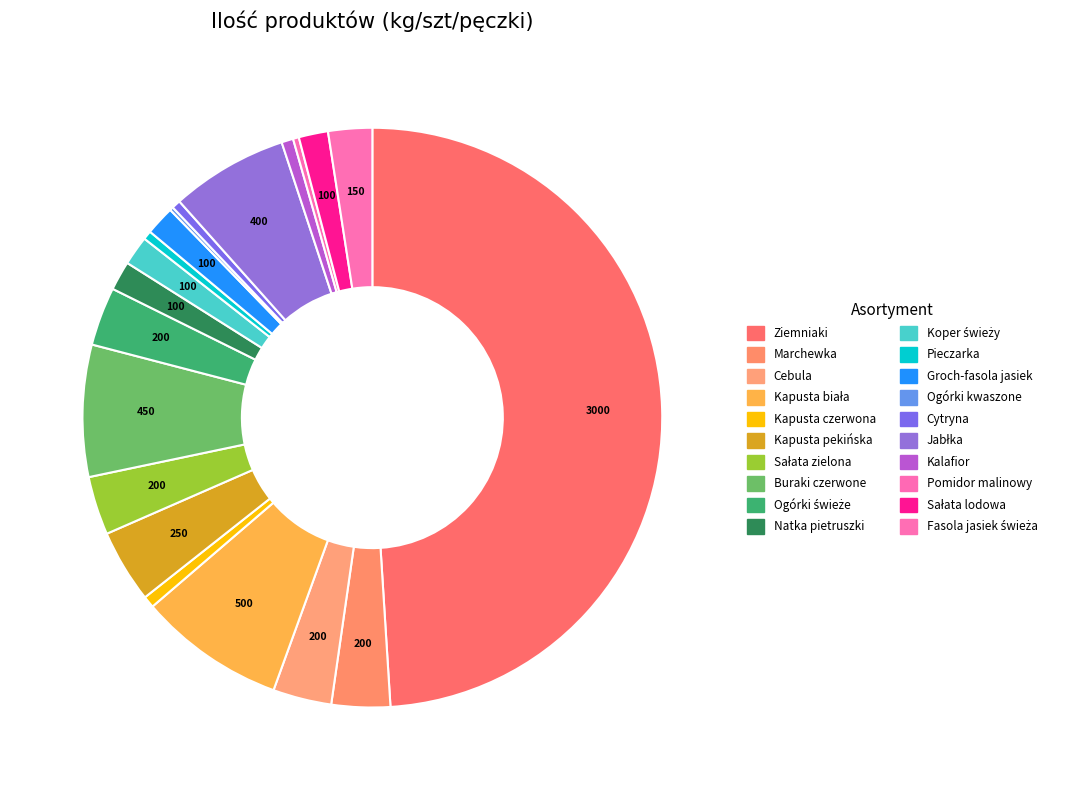

Approximately how many times larger is the value at Cebula compared to Kapusta czerwona?

5.0